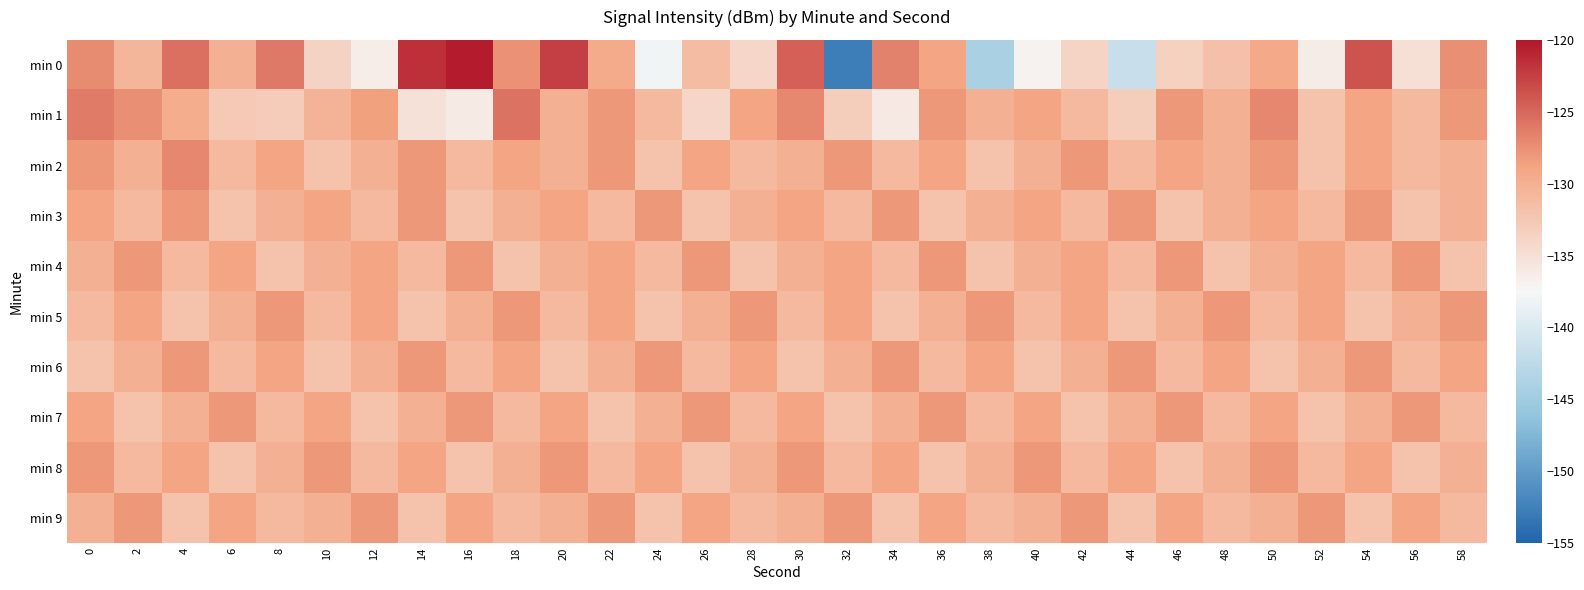

What is the greatest value displayed?

-120.4